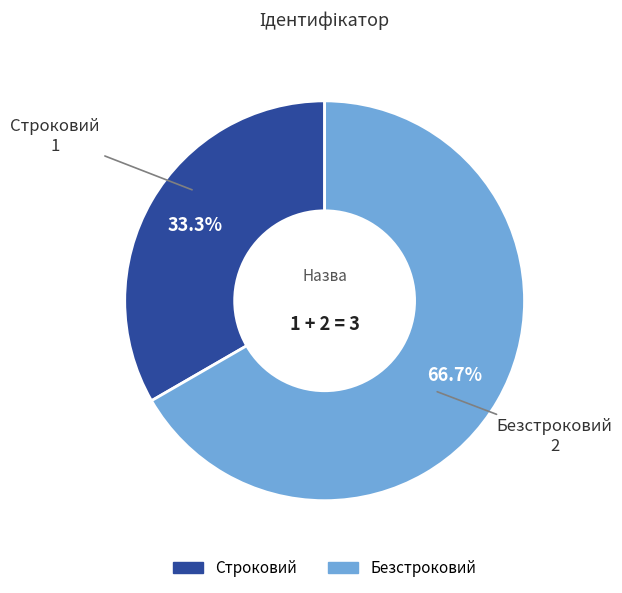

Is the sum of Строковий and Безстроковий greater than half?

Yes